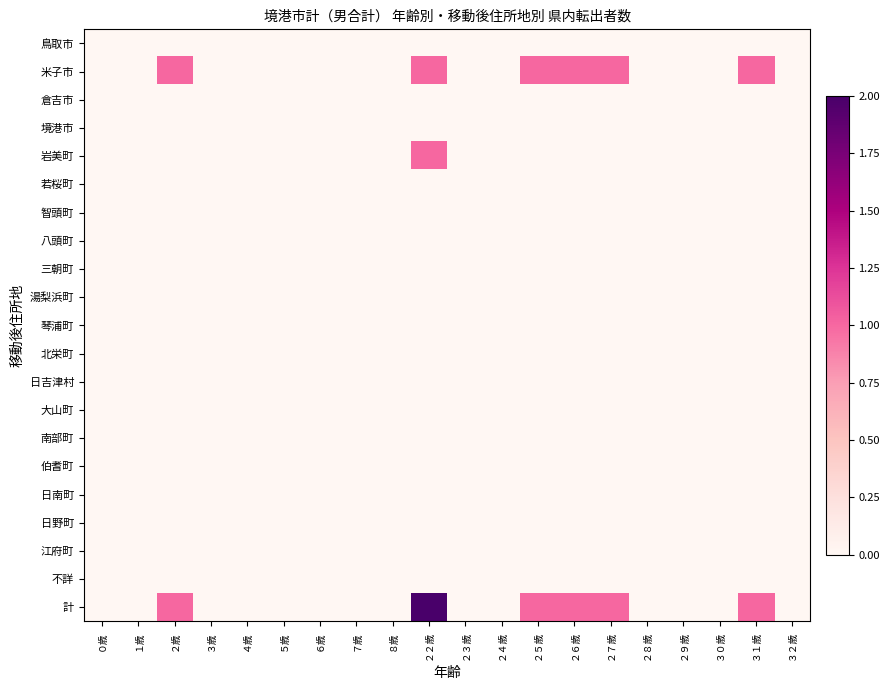

Reading left to right, list all the values displayed in this chart.

鳥取市: ０歳=0	１歳=0	２歳=0	３歳=0	４歳=0	５歳=0	６歳=0	７歳=0	８歳=0	２２歳=0	２３歳=0	２４歳=0	２５歳=0	２６歳=0	２７歳=0	２８歳=0	２９歳=0	３０歳=0	３１歳=0	３２歳=0
米子市: ０歳=0	１歳=0	２歳=1	３歳=0	４歳=0	５歳=0	６歳=0	７歳=0	８歳=0	２２歳=1	２３歳=0	２４歳=0	２５歳=1	２６歳=1	２７歳=1	２８歳=0	２９歳=0	３０歳=0	３１歳=1	３２歳=0
倉吉市: ０歳=0	１歳=0	２歳=0	３歳=0	４歳=0	５歳=0	６歳=0	７歳=0	８歳=0	２２歳=0	２３歳=0	２４歳=0	２５歳=0	２６歳=0	２７歳=0	２８歳=0	２９歳=0	３０歳=0	３１歳=0	３２歳=0
境港市: ０歳=0	１歳=0	２歳=0	３歳=0	４歳=0	５歳=0	６歳=0	７歳=0	８歳=0	２２歳=0	２３歳=0	２４歳=0	２５歳=0	２６歳=0	２７歳=0	２８歳=0	２９歳=0	３０歳=0	３１歳=0	３２歳=0
岩美町: ０歳=0	１歳=0	２歳=0	３歳=0	４歳=0	５歳=0	６歳=0	７歳=0	８歳=0	２２歳=1	２３歳=0	２４歳=0	２５歳=0	２６歳=0	２７歳=0	２８歳=0	２９歳=0	３０歳=0	３１歳=0	３２歳=0
若桜町: ０歳=0	１歳=0	２歳=0	３歳=0	４歳=0	５歳=0	６歳=0	７歳=0	８歳=0	２２歳=0	２３歳=0	２４歳=0	２５歳=0	２６歳=0	２７歳=0	２８歳=0	２９歳=0	３０歳=0	３１歳=0	３２歳=0
智頭町: ０歳=0	１歳=0	２歳=0	３歳=0	４歳=0	５歳=0	６歳=0	７歳=0	８歳=0	２２歳=0	２３歳=0	２４歳=0	２５歳=0	２６歳=0	２７歳=0	２８歳=0	２９歳=0	３０歳=0	３１歳=0	３２歳=0
八頭町: ０歳=0	１歳=0	２歳=0	３歳=0	４歳=0	５歳=0	６歳=0	７歳=0	８歳=0	２２歳=0	２３歳=0	２４歳=0	２５歳=0	２６歳=0	２７歳=0	２８歳=0	２９歳=0	３０歳=0	３１歳=0	３２歳=0
三朝町: ０歳=0	１歳=0	２歳=0	３歳=0	４歳=0	５歳=0	６歳=0	７歳=0	８歳=0	２２歳=0	２３歳=0	２４歳=0	２５歳=0	２６歳=0	２７歳=0	２８歳=0	２９歳=0	３０歳=0	３１歳=0	３２歳=0
湯梨浜町: ０歳=0	１歳=0	２歳=0	３歳=0	４歳=0	５歳=0	６歳=0	７歳=0	８歳=0	２２歳=0	２３歳=0	２４歳=0	２５歳=0	２６歳=0	２７歳=0	２８歳=0	２９歳=0	３０歳=0	３１歳=0	３２歳=0
琴浦町: ０歳=0	１歳=0	２歳=0	３歳=0	４歳=0	５歳=0	６歳=0	７歳=0	８歳=0	２２歳=0	２３歳=0	２４歳=0	２５歳=0	２６歳=0	２７歳=0	２８歳=0	２９歳=0	３０歳=0	３１歳=0	３２歳=0
北栄町: ０歳=0	１歳=0	２歳=0	３歳=0	４歳=0	５歳=0	６歳=0	７歳=0	８歳=0	２２歳=0	２３歳=0	２４歳=0	２５歳=0	２６歳=0	２７歳=0	２８歳=0	２９歳=0	３０歳=0	３１歳=0	３２歳=0
日吉津村: ０歳=0	１歳=0	２歳=0	３歳=0	４歳=0	５歳=0	６歳=0	７歳=0	８歳=0	２２歳=0	２３歳=0	２４歳=0	２５歳=0	２６歳=0	２７歳=0	２８歳=0	２９歳=0	３０歳=0	３１歳=0	３２歳=0
大山町: ０歳=0	１歳=0	２歳=0	３歳=0	４歳=0	５歳=0	６歳=0	７歳=0	８歳=0	２２歳=0	２３歳=0	２４歳=0	２５歳=0	２６歳=0	２７歳=0	２８歳=0	２９歳=0	３０歳=0	３１歳=0	３２歳=0
南部町: ０歳=0	１歳=0	２歳=0	３歳=0	４歳=0	５歳=0	６歳=0	７歳=0	８歳=0	２２歳=0	２３歳=0	２４歳=0	２５歳=0	２６歳=0	２７歳=0	２８歳=0	２９歳=0	３０歳=0	３１歳=0	３２歳=0
伯耆町: ０歳=0	１歳=0	２歳=0	３歳=0	４歳=0	５歳=0	６歳=0	７歳=0	８歳=0	２２歳=0	２３歳=0	２４歳=0	２５歳=0	２６歳=0	２７歳=0	２８歳=0	２９歳=0	３０歳=0	３１歳=0	３２歳=0
日南町: ０歳=0	１歳=0	２歳=0	３歳=0	４歳=0	５歳=0	６歳=0	７歳=0	８歳=0	２２歳=0	２３歳=0	２４歳=0	２５歳=0	２６歳=0	２７歳=0	２８歳=0	２９歳=0	３０歳=0	３１歳=0	３２歳=0
日野町: ０歳=0	１歳=0	２歳=0	３歳=0	４歳=0	５歳=0	６歳=0	７歳=0	８歳=0	２２歳=0	２３歳=0	２４歳=0	２５歳=0	２６歳=0	２７歳=0	２８歳=0	２９歳=0	３０歳=0	３１歳=0	３２歳=0
江府町: ０歳=0	１歳=0	２歳=0	３歳=0	４歳=0	５歳=0	６歳=0	７歳=0	８歳=0	２２歳=0	２３歳=0	２４歳=0	２５歳=0	２６歳=0	２７歳=0	２８歳=0	２９歳=0	３０歳=0	３１歳=0	３２歳=0
不詳: ０歳=0	１歳=0	２歳=0	３歳=0	４歳=0	５歳=0	６歳=0	７歳=0	８歳=0	２２歳=0	２３歳=0	２４歳=0	２５歳=0	２６歳=0	２７歳=0	２８歳=0	２９歳=0	３０歳=0	３１歳=0	３２歳=0
計: ０歳=0	１歳=0	２歳=1	３歳=0	４歳=0	５歳=0	６歳=0	７歳=0	８歳=0	２２歳=2	２３歳=0	２４歳=0	２５歳=1	２６歳=1	２７歳=1	２８歳=0	２９歳=0	３０歳=0	３１歳=1	３２歳=0